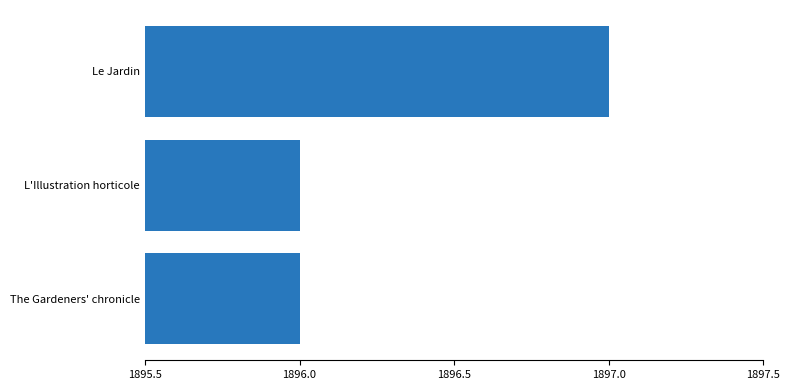

Which has a higher value, The Gardeners' chronicle or Le Jardin?

Le Jardin